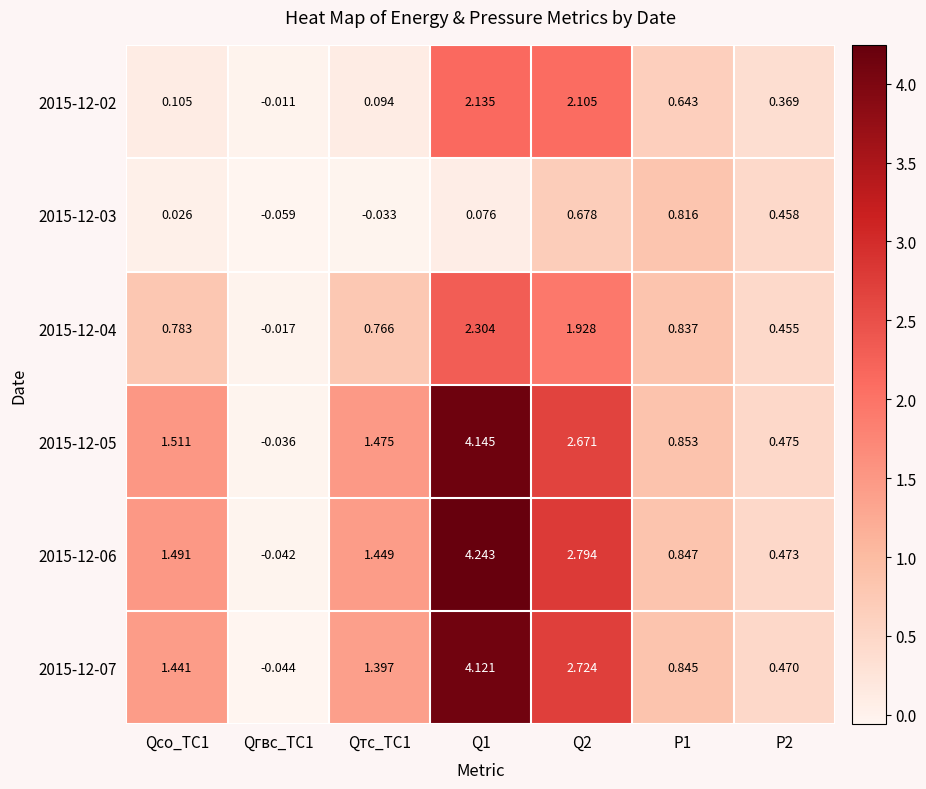

Is the value of 2015-12-07 at Q2 greater than the value of 2015-12-04 at P2?

Yes